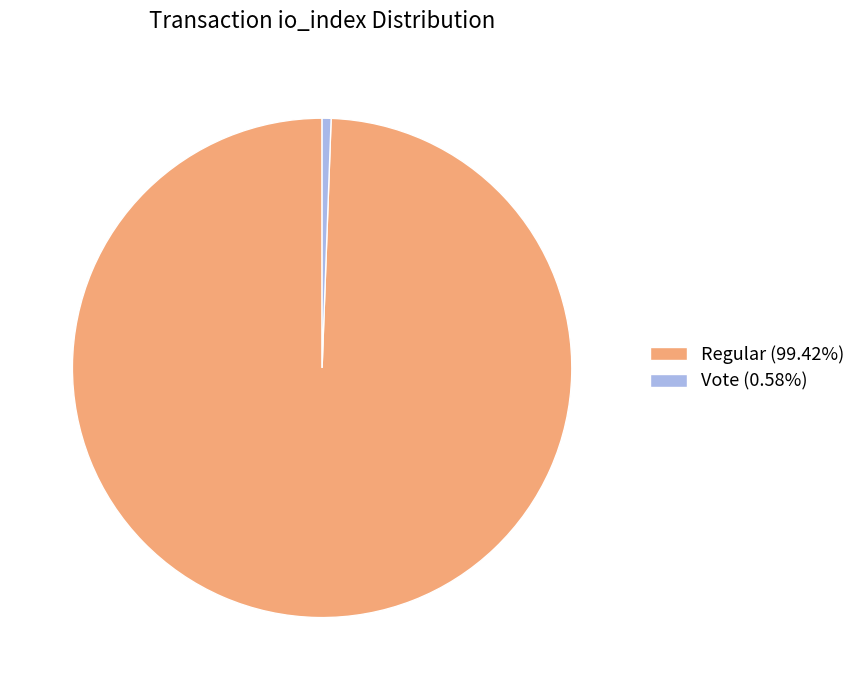

Does Regular (99.42%) represent more than half of the total?

Yes